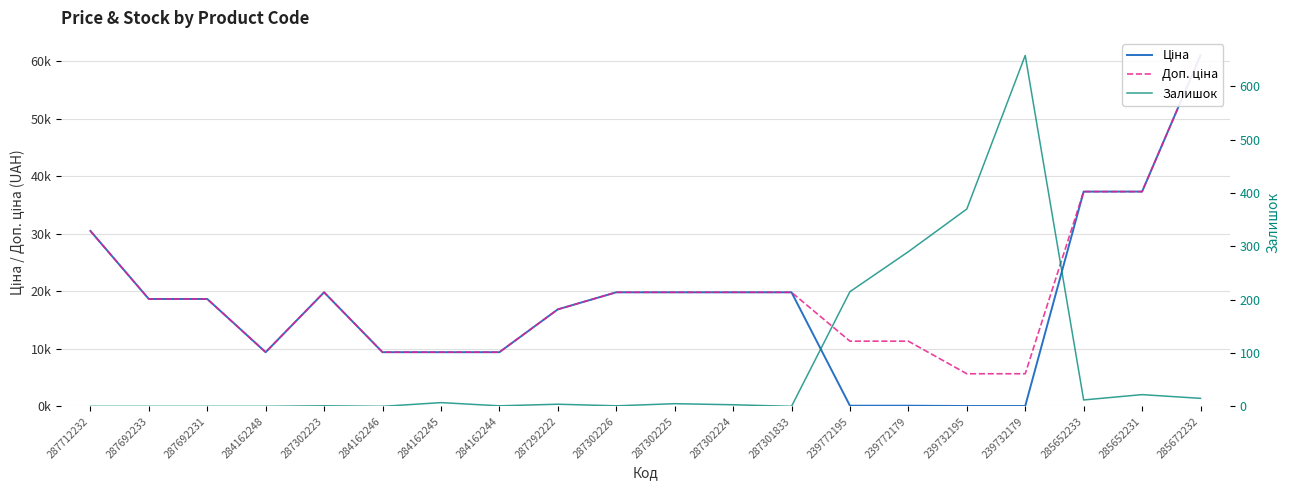

How many interior local peaks does the Ціна series have?

1